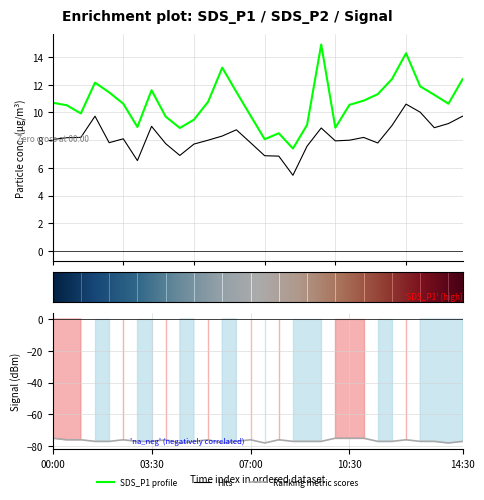

At 03:30, list the series in order from smallest to largest.

Signal, SDS_P2, SDS_P1